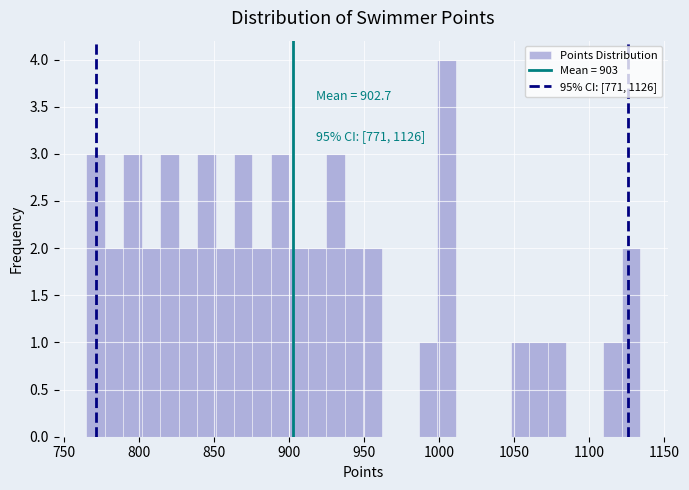

Read against the x-axis, roughly where is the centre of the tallest bar?

1005